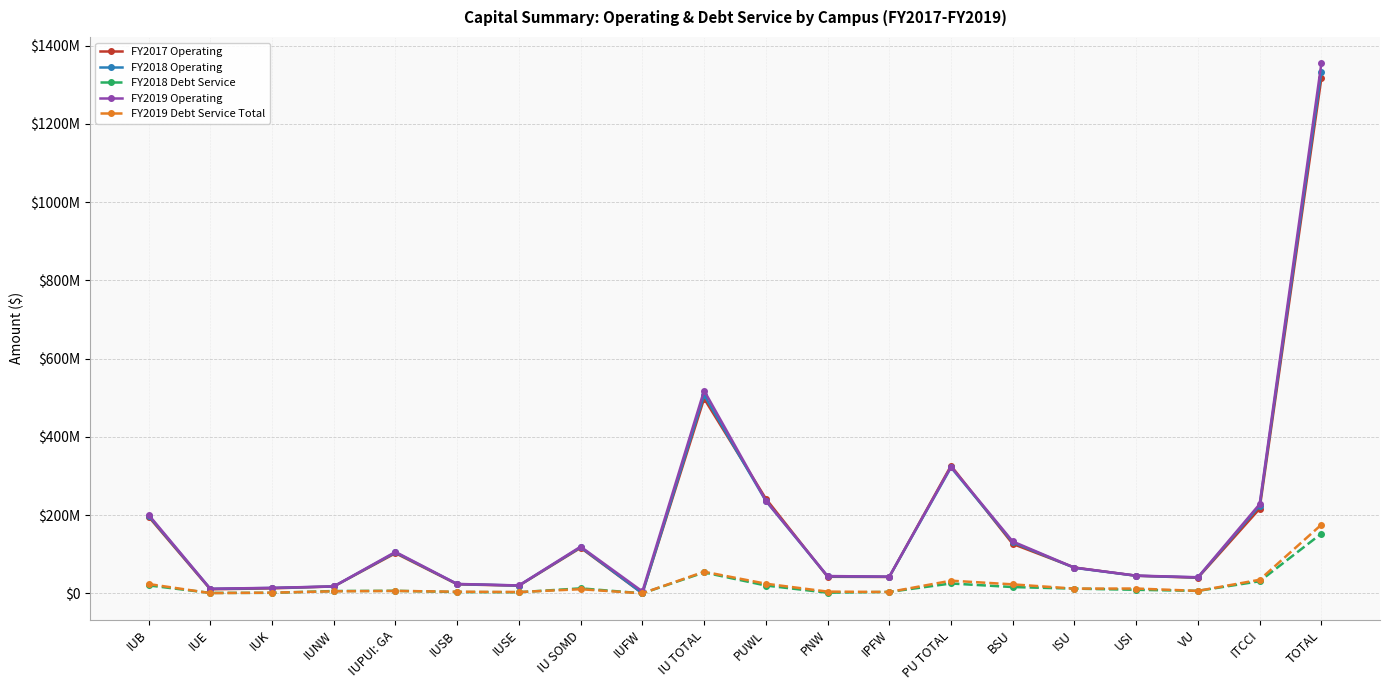

Between IUSB and PU TOTAL, which series saw the biggest shift?

FY2017 Operating